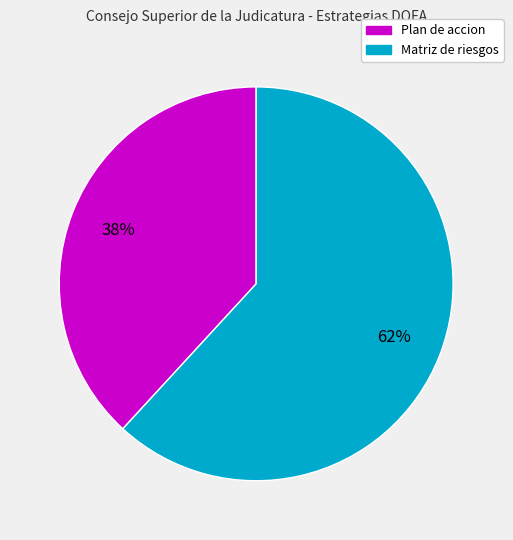

Between Plan de accion and Matriz de riesgos, which is larger?

Matriz de riesgos